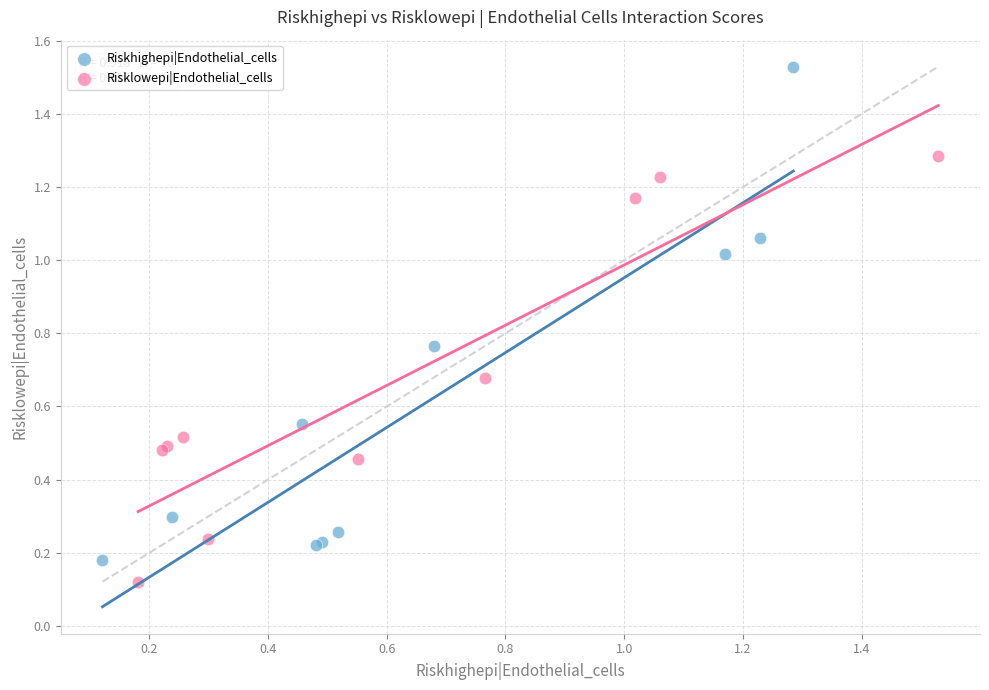

What are all the series names shown in the legend?

Riskhighepi|Endothelial_cells, Risklowepi|Endothelial_cells